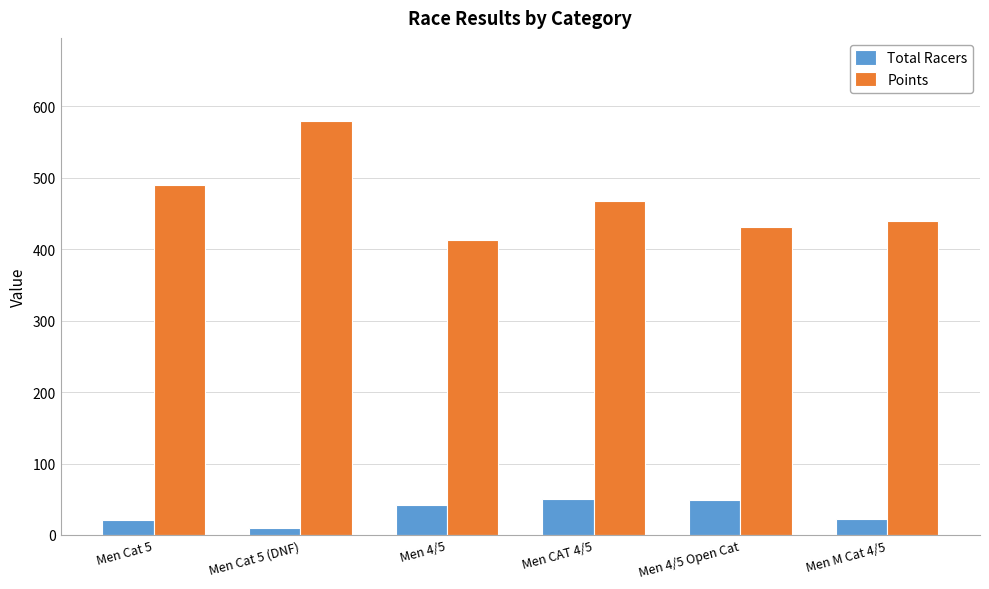

What is the maximum value for Points?

580.1